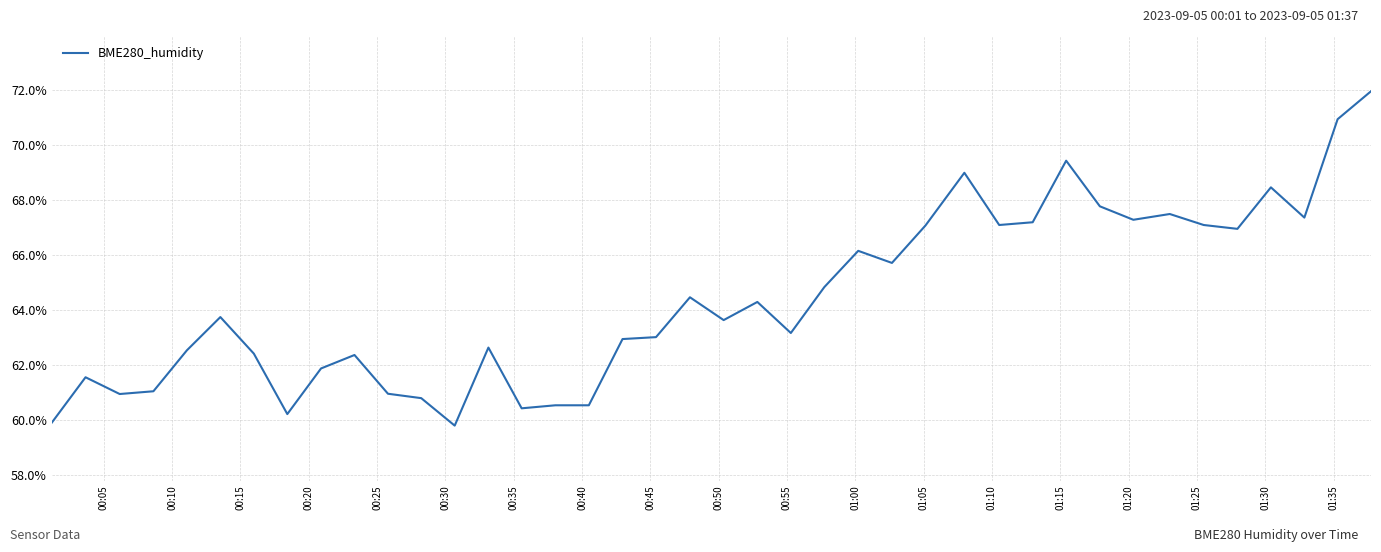

What is the maximum value shown in the chart?

72.0